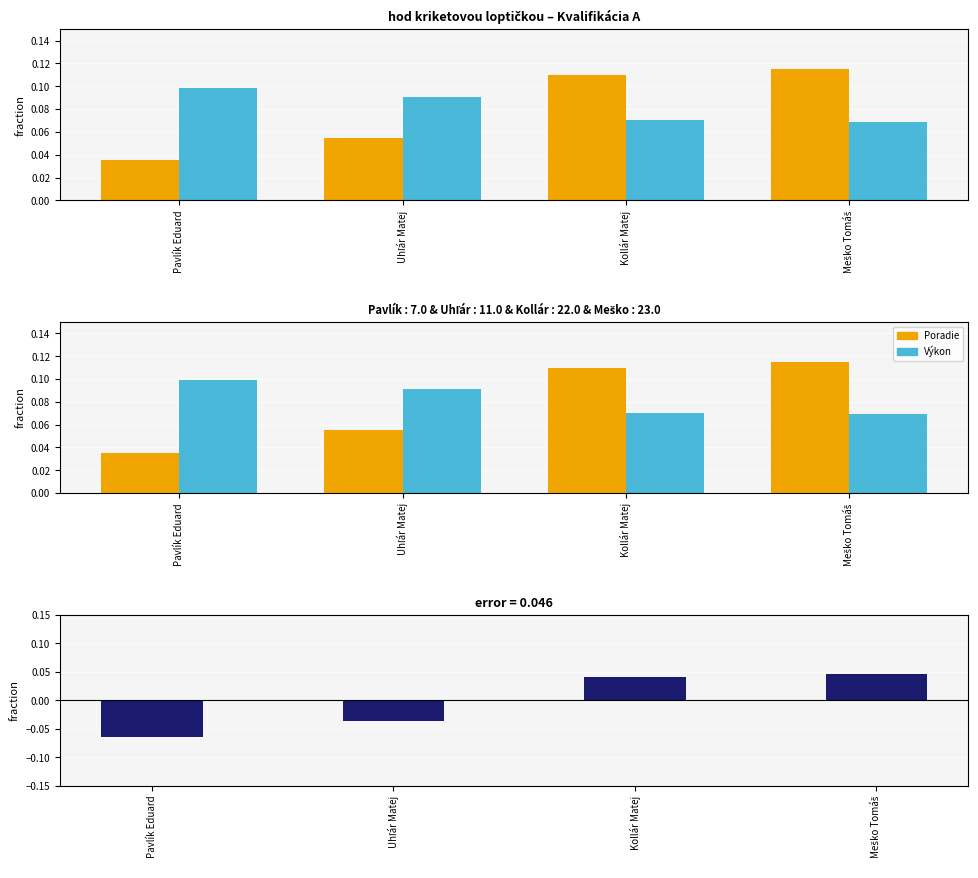

What is the lowest value of the Výkon series?

0.1